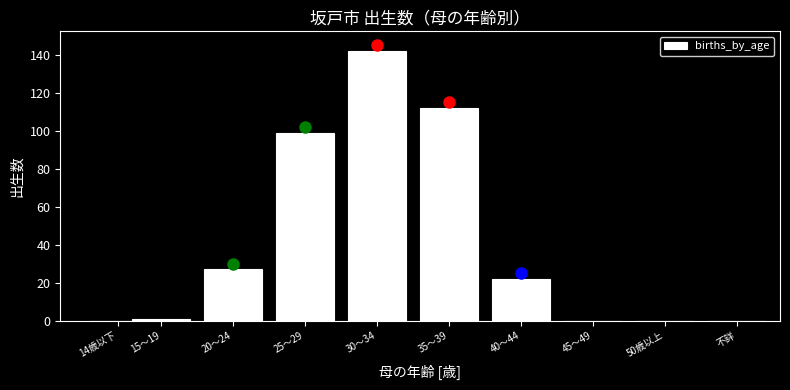

Reading left to right, transcribe all the data shown in this chart.

14歳以下=0	15～19=1	20～24=27	25～29=99	30～34=142	35～39=112	40～44=22	45～49=0	50歳以上=0	不詳=0